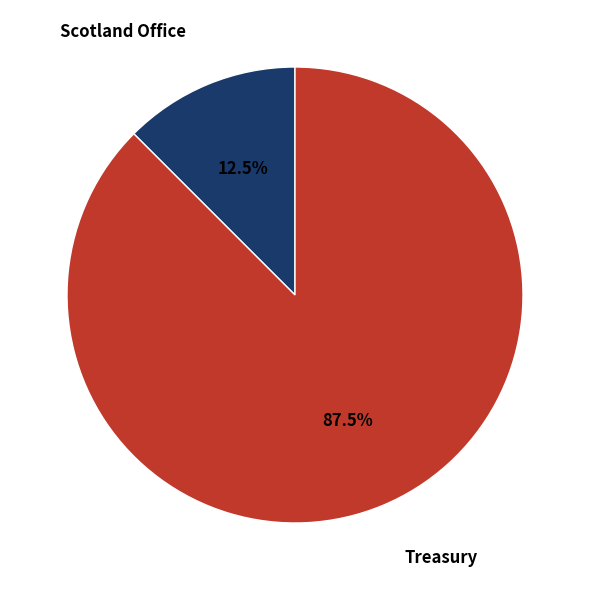

Approximately how many times larger is the value at Treasury compared to Scotland Office?

7.0